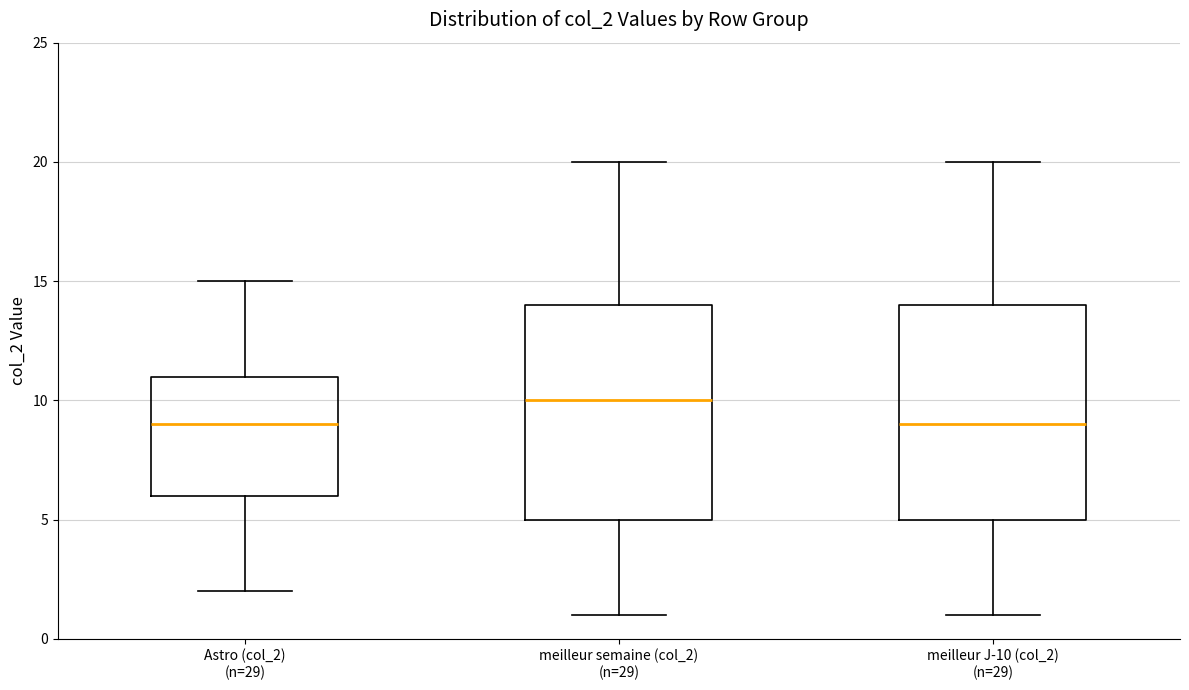

Reading left to right, transcribe this box plot: for each box, give where its median line is, the range the box spans, and where its two whiskers end, as read against the y-axis. The values are not printed on the chart, so give them approximately, as read against the axis.

Astro (col_2) (n=29): median 9, box 6 to 11, whiskers 2 to 15
meilleur semaine (col_2) (n=29): median 10, box 5 to 14, whiskers 1 to 20
meilleur J-10 (col_2) (n=29): median 9, box 5 to 14, whiskers 1 to 20